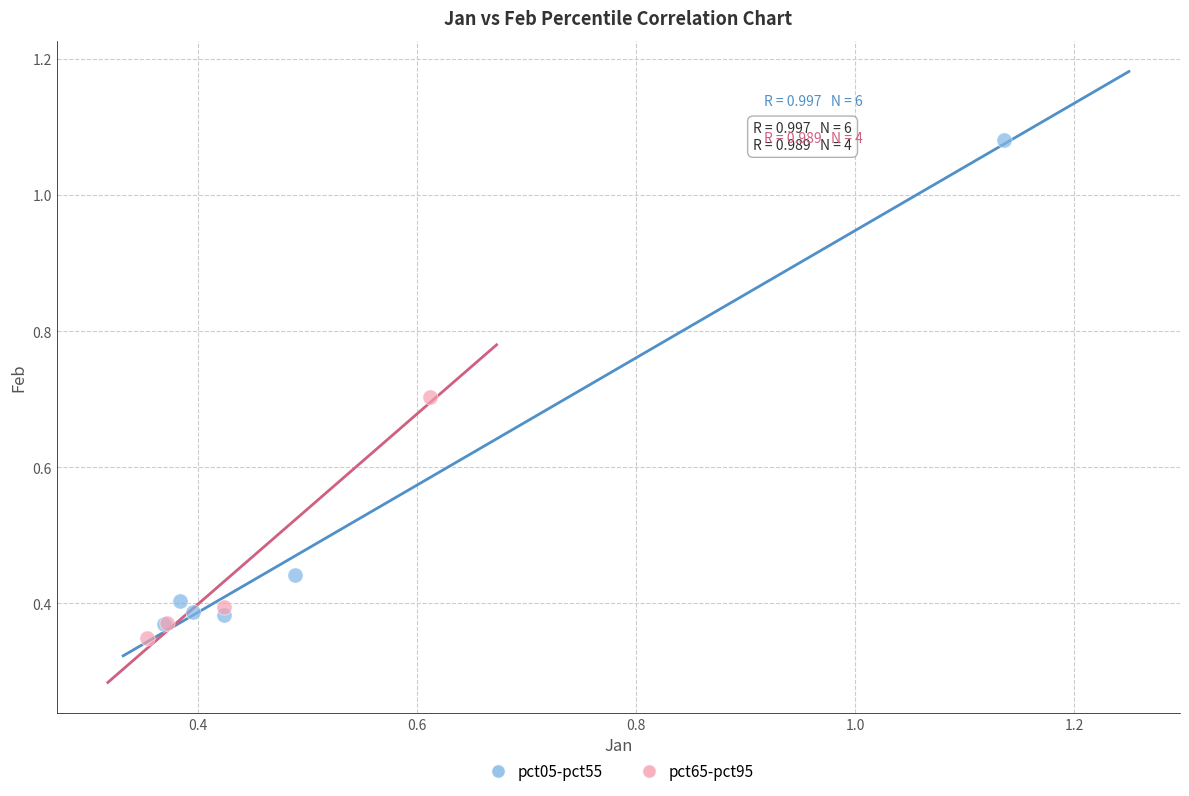

Which series reaches the minimum Y coordinate?

pct65-pct95